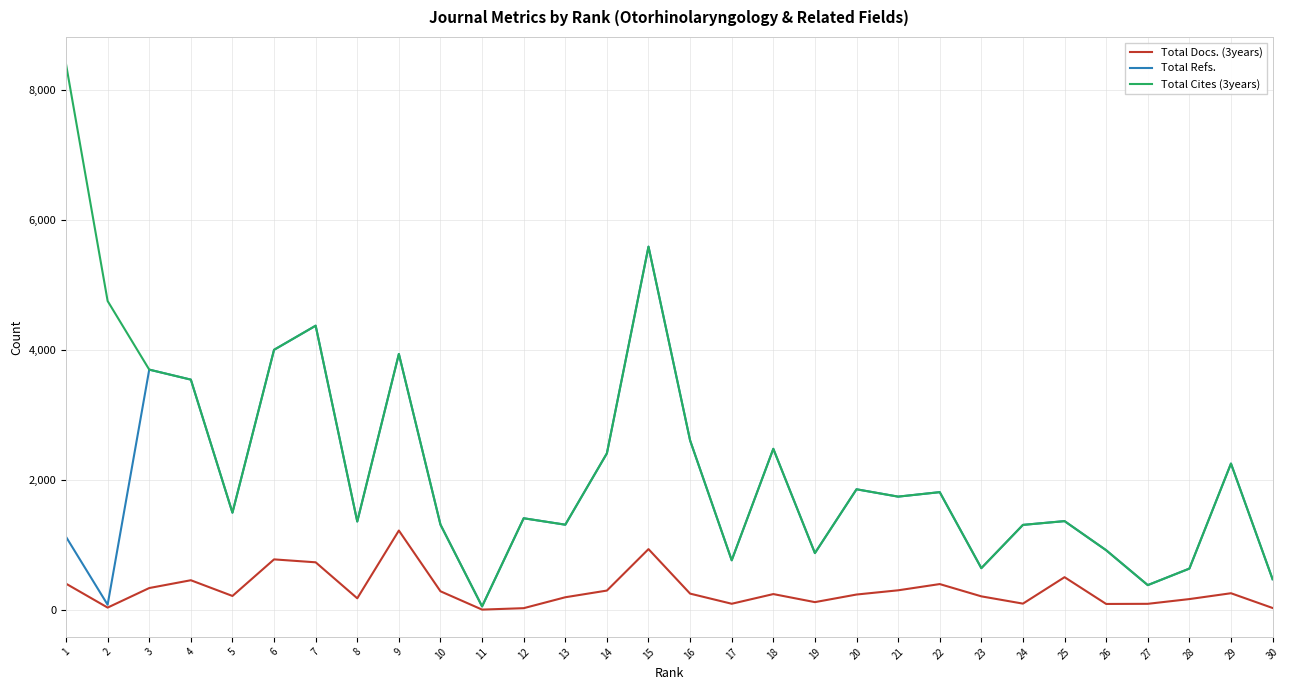

The value of Total Cites (3years) at 24 is 1308. True or false?

True